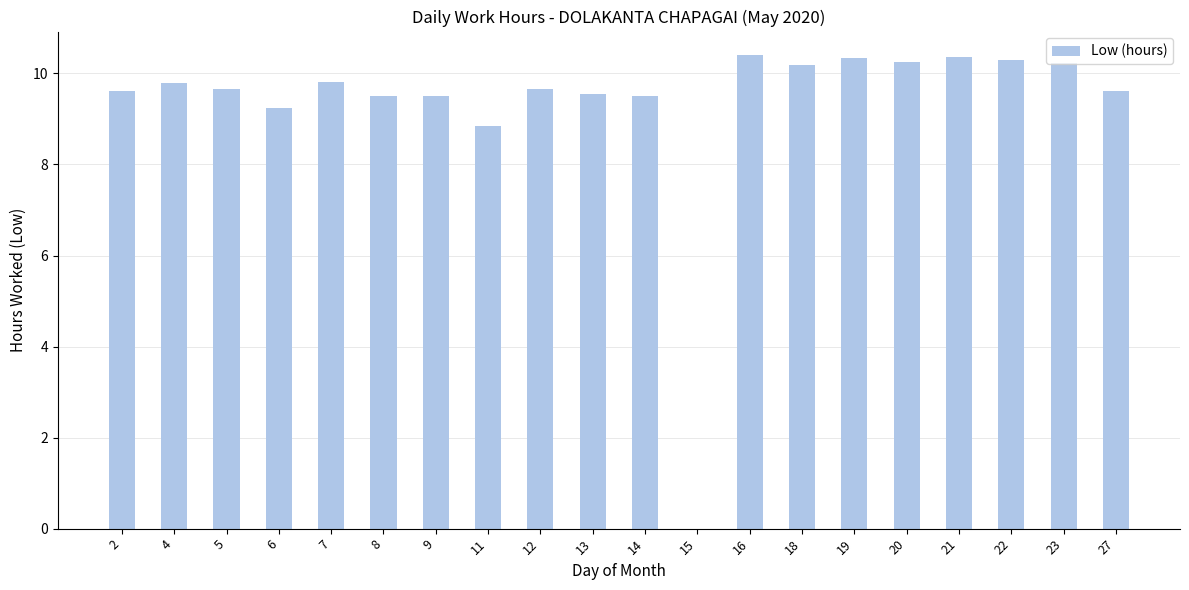

How many positive values are there?

19